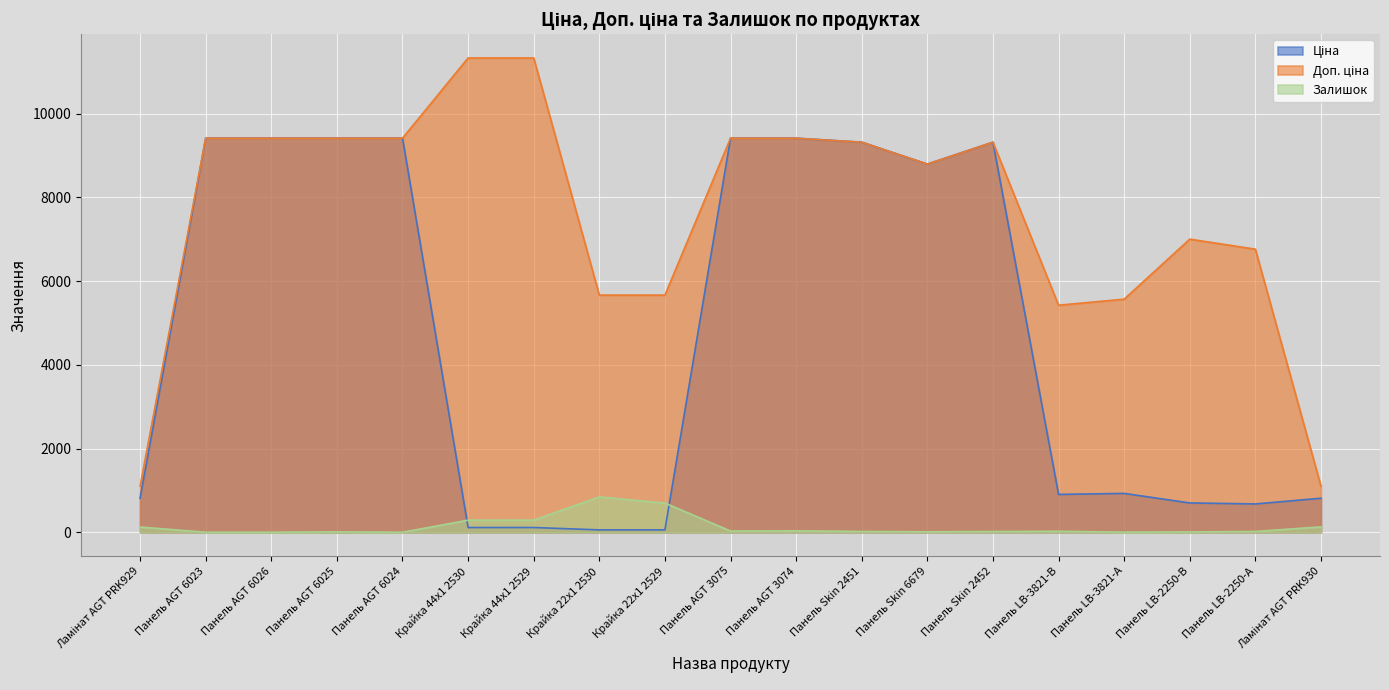

What is the label of the 2nd point from the right?

Панель LB-2250-А